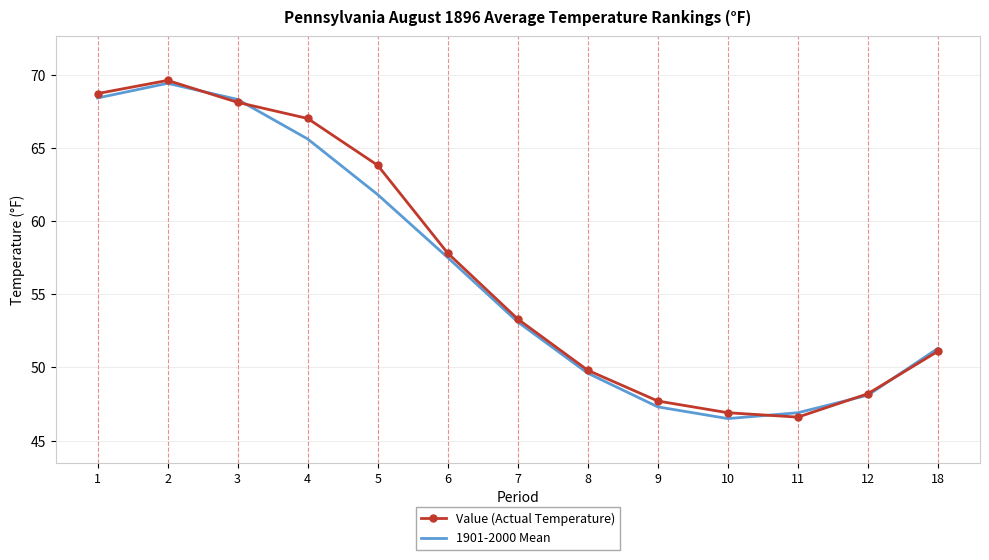

At which category does Value (Actual Temperature) reach its first local valley?

11